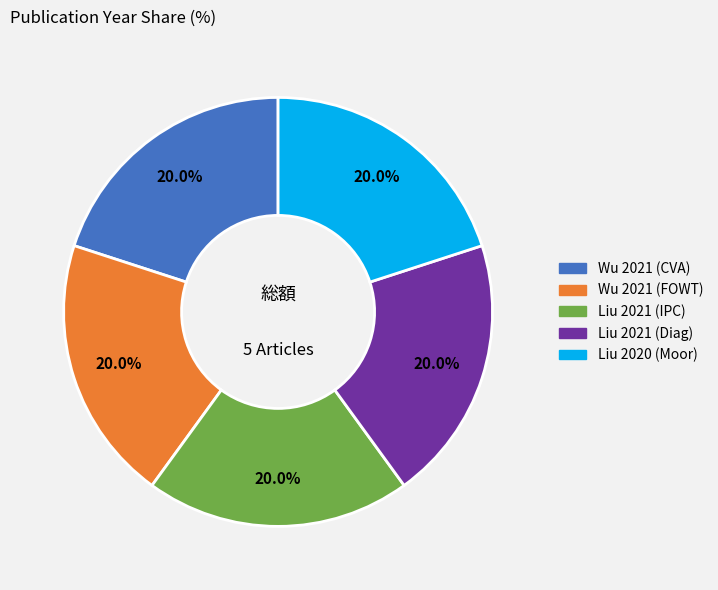

Is there any slice that represents more than half of the pie?

No